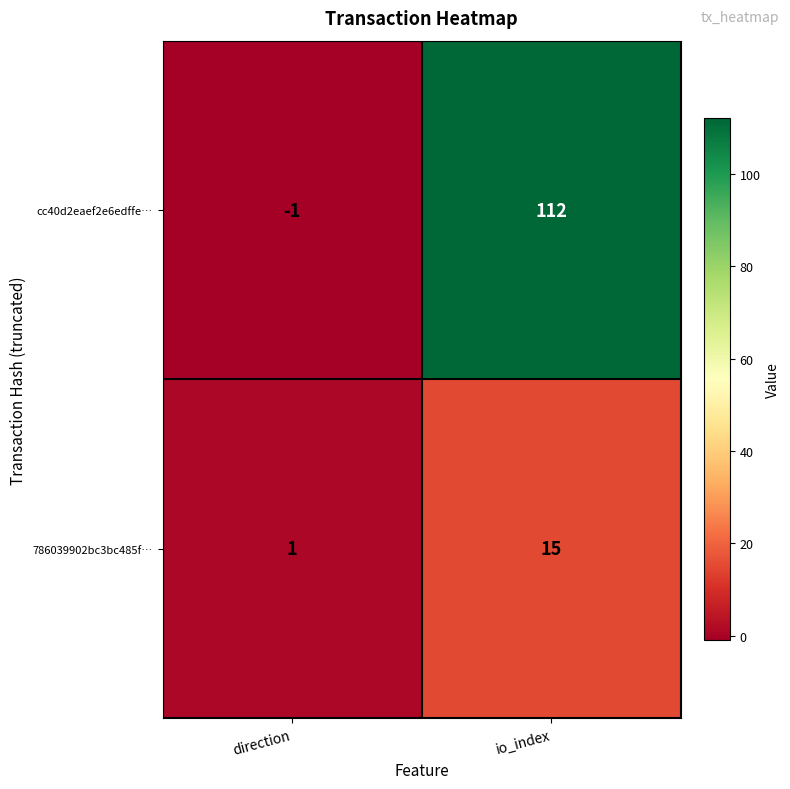

What value does the 786039902bc3bc485f… series have at io_index, to the nearest 10?

20